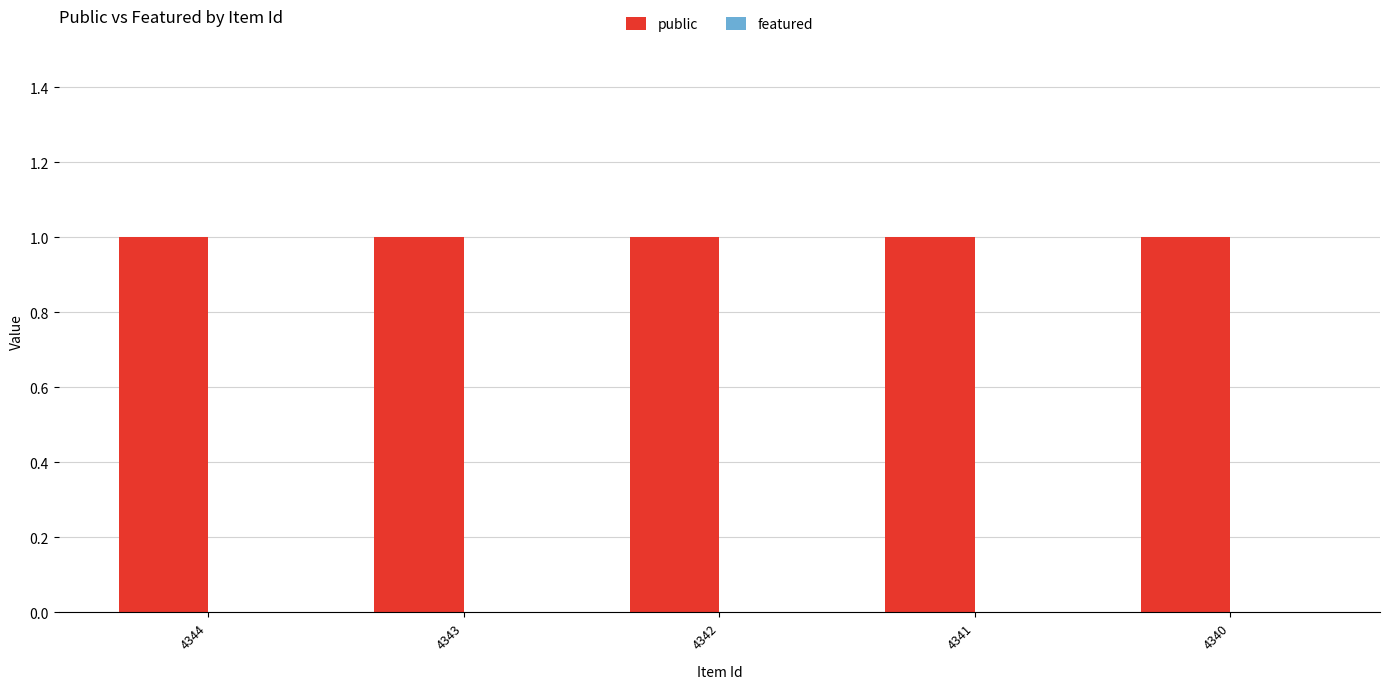

What is the total value across all series at 4342?

1